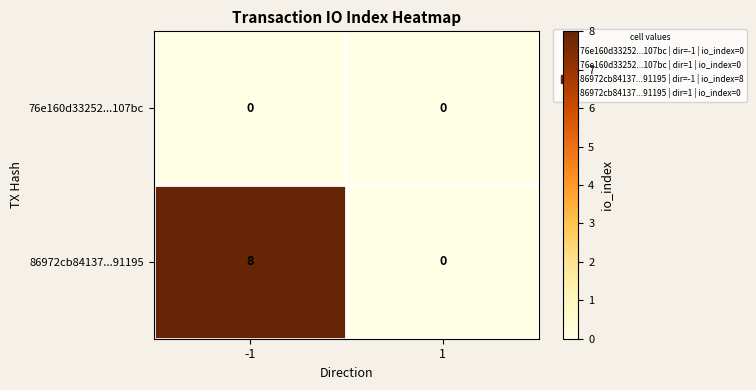

What is the difference between the highest and lowest values at -1?

8